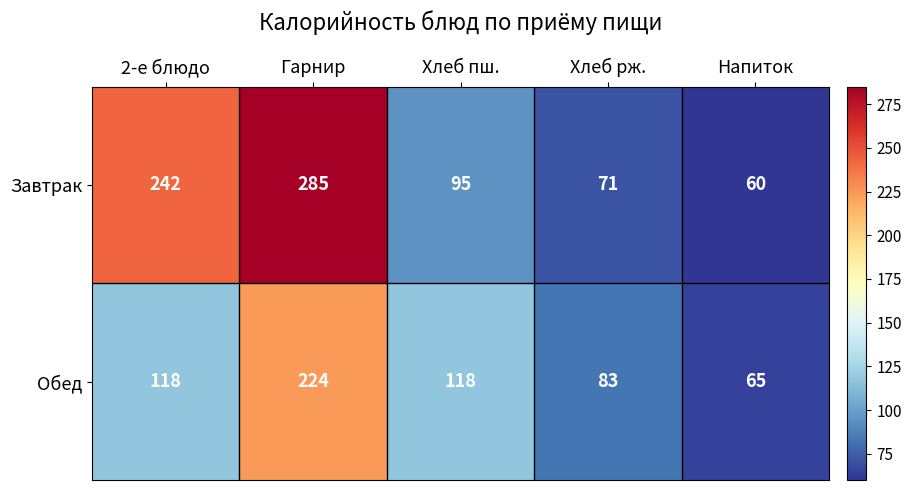

What is the approximate value of Обед at Хлеб пш.?

118